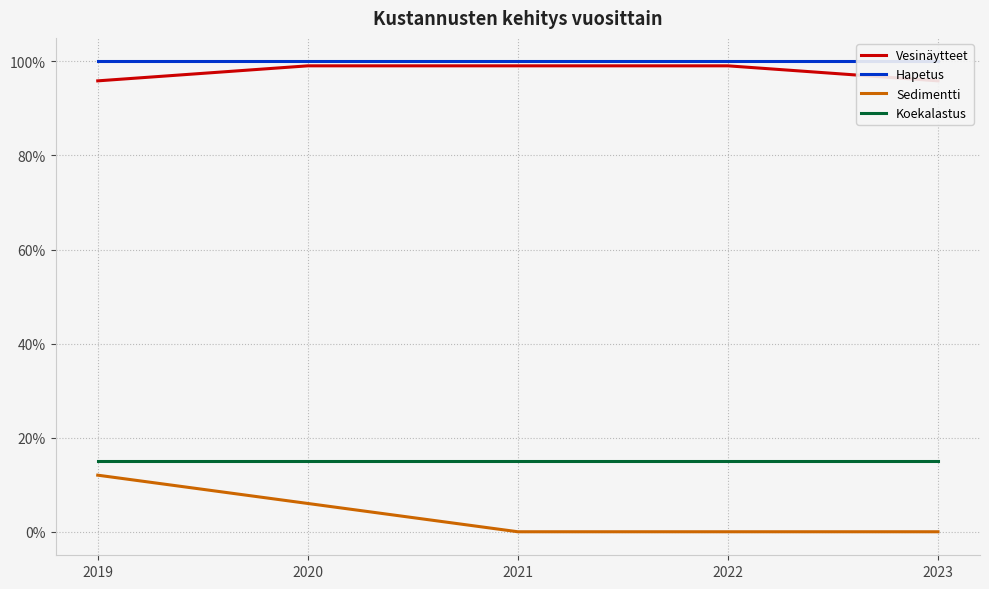

True or false: Koekalastus and Vesinäytteet cross at least once.

False